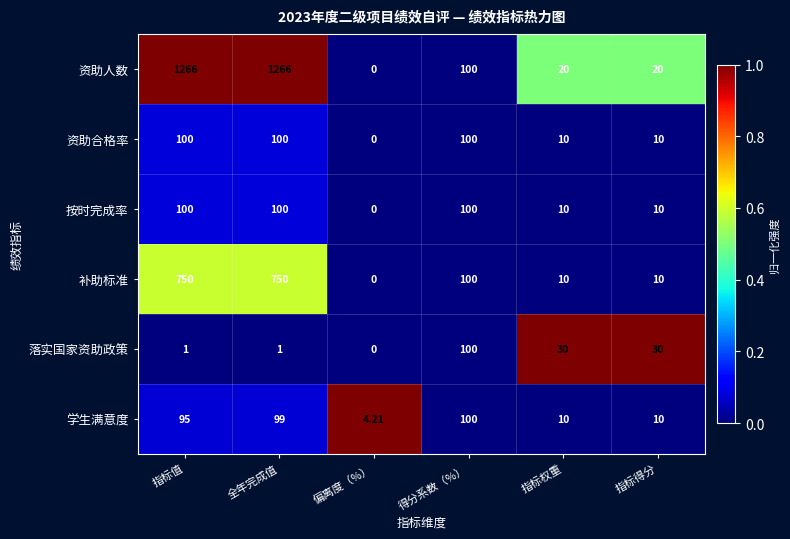

At which category is the sum across all series the highest?

全年完成值